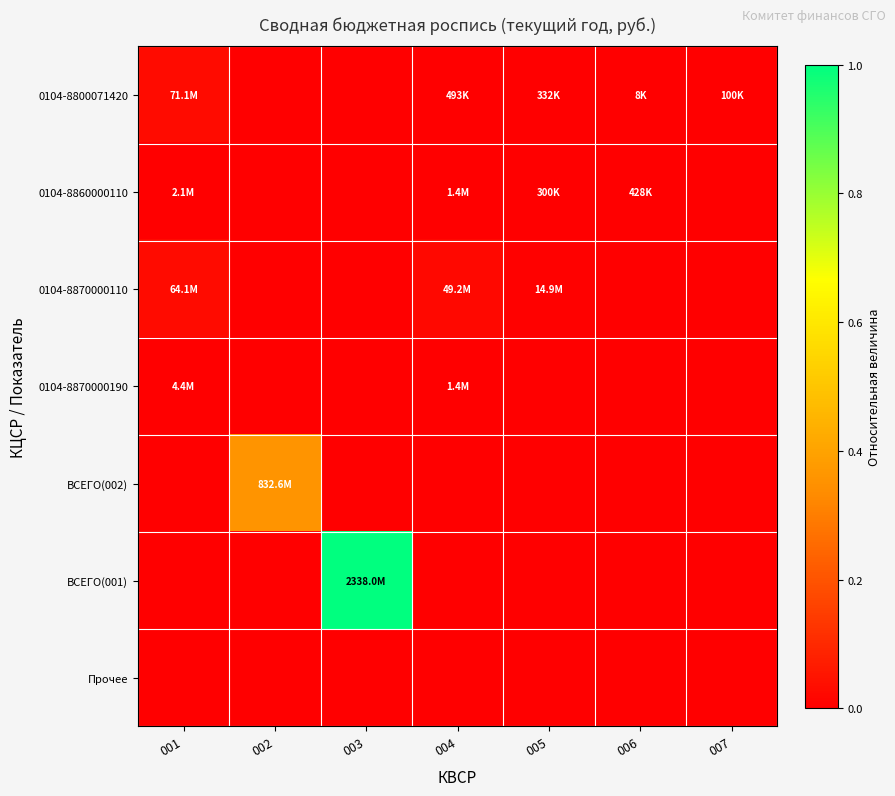

Which has a higher value, 001 or 007?

001